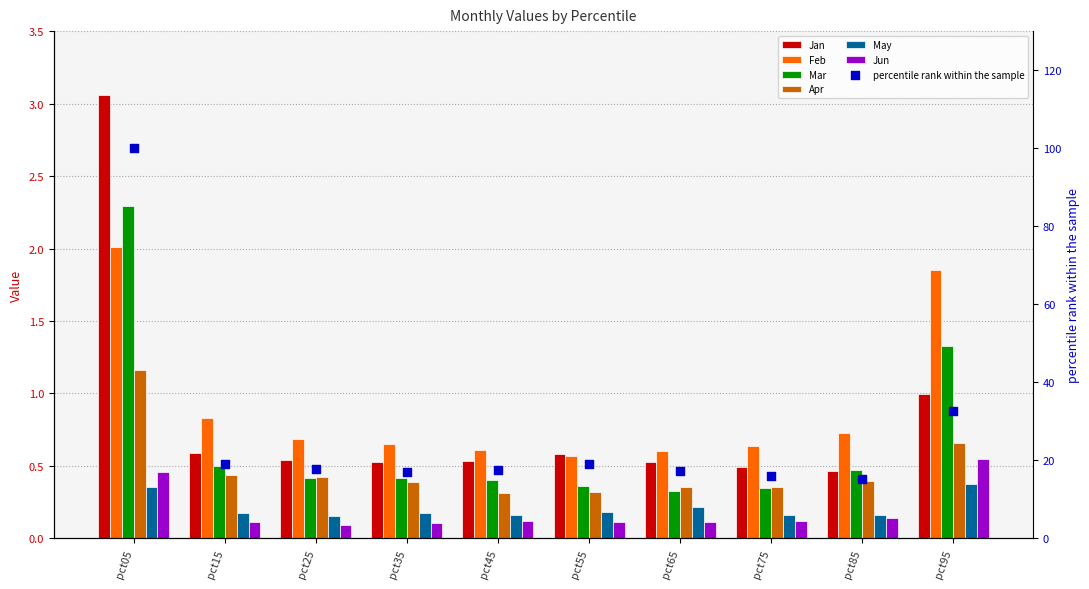

Which series has the widest spread of Y values?

Jan